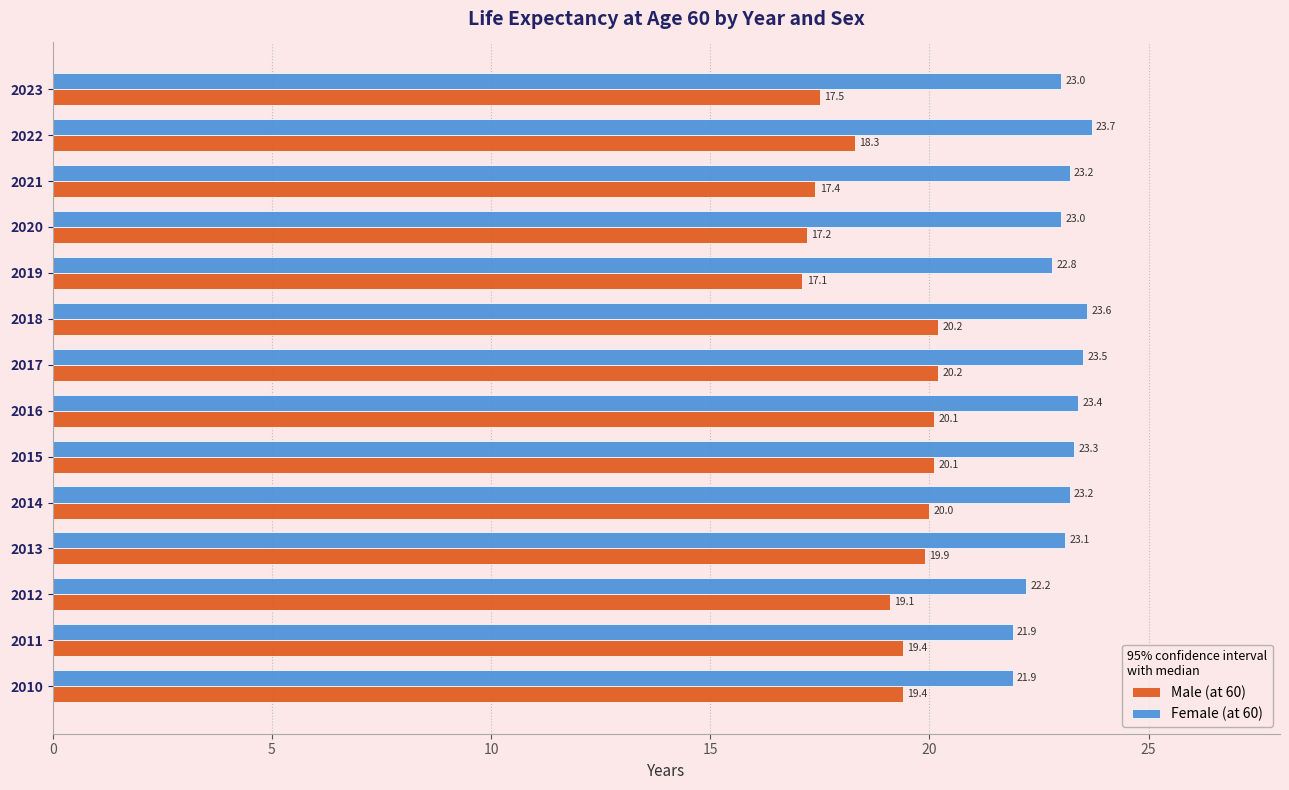

What is the sum of all Female (at 60) values?

321.8